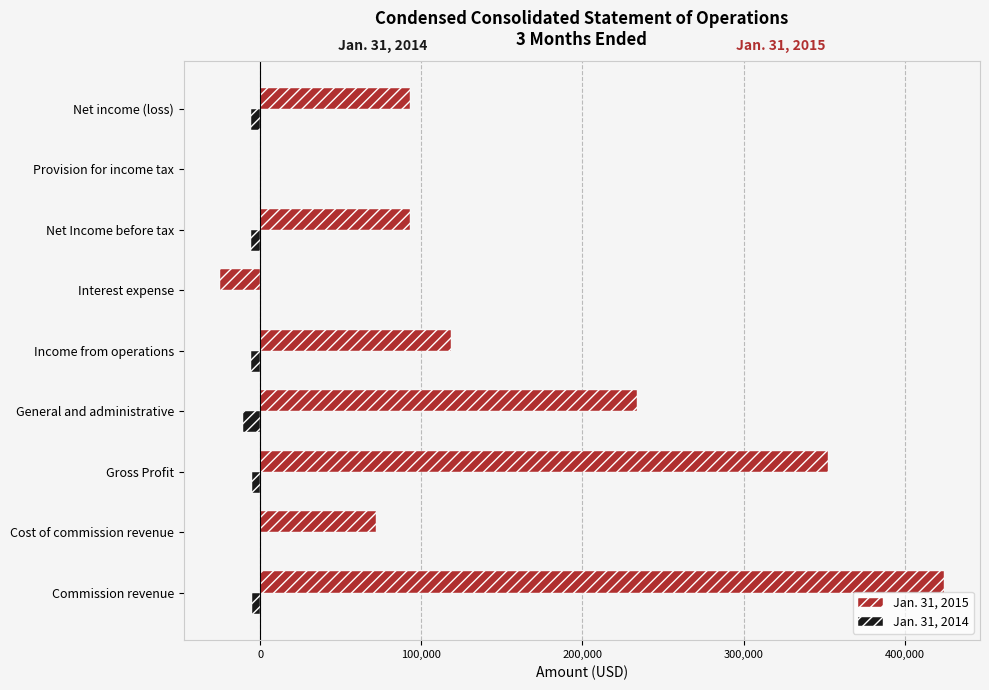

What is the greatest value displayed?

424254